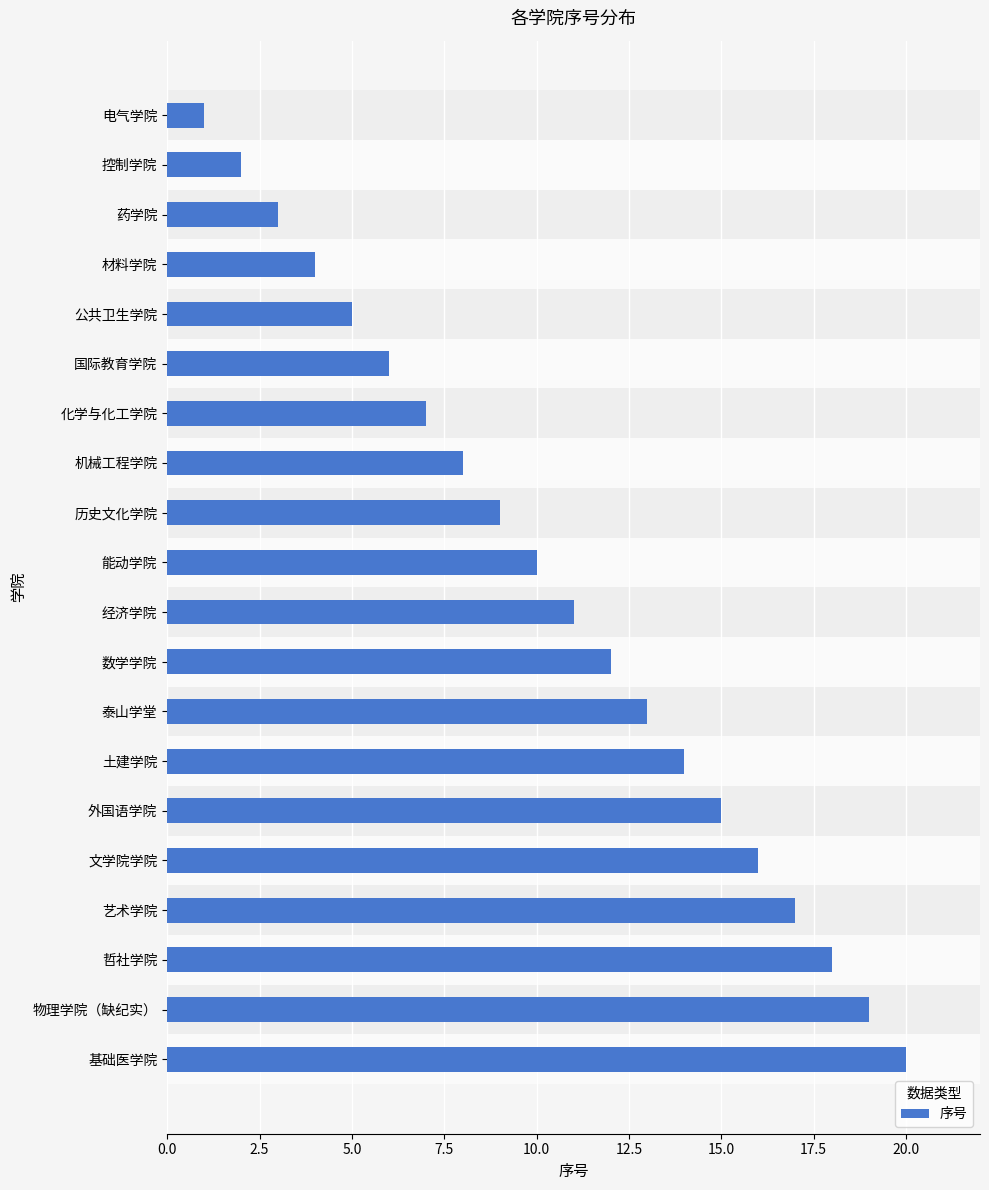

What is the maximum value shown in the chart?

20